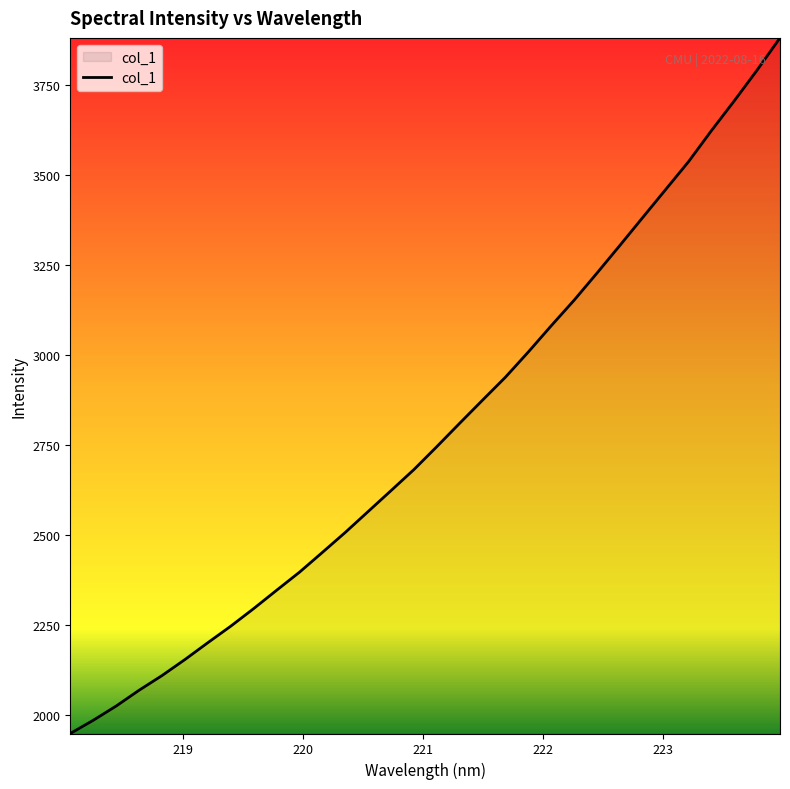

What is the smallest value displayed?

1949.2